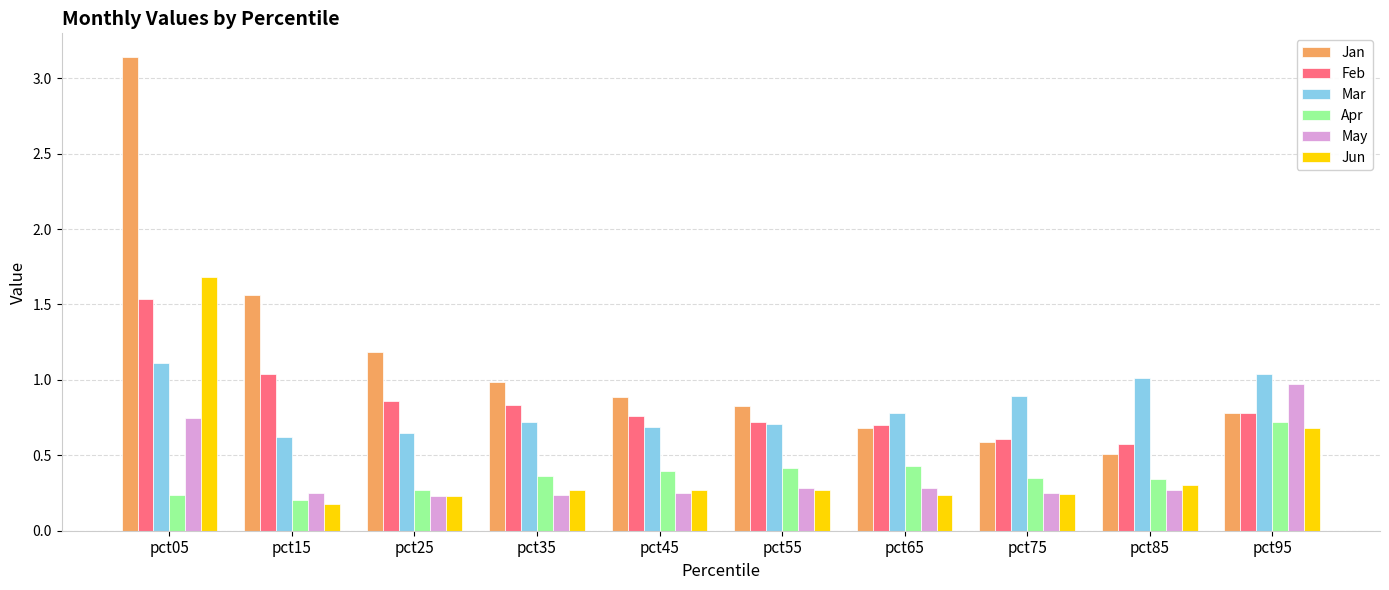

How many categories are shown in the chart?

10